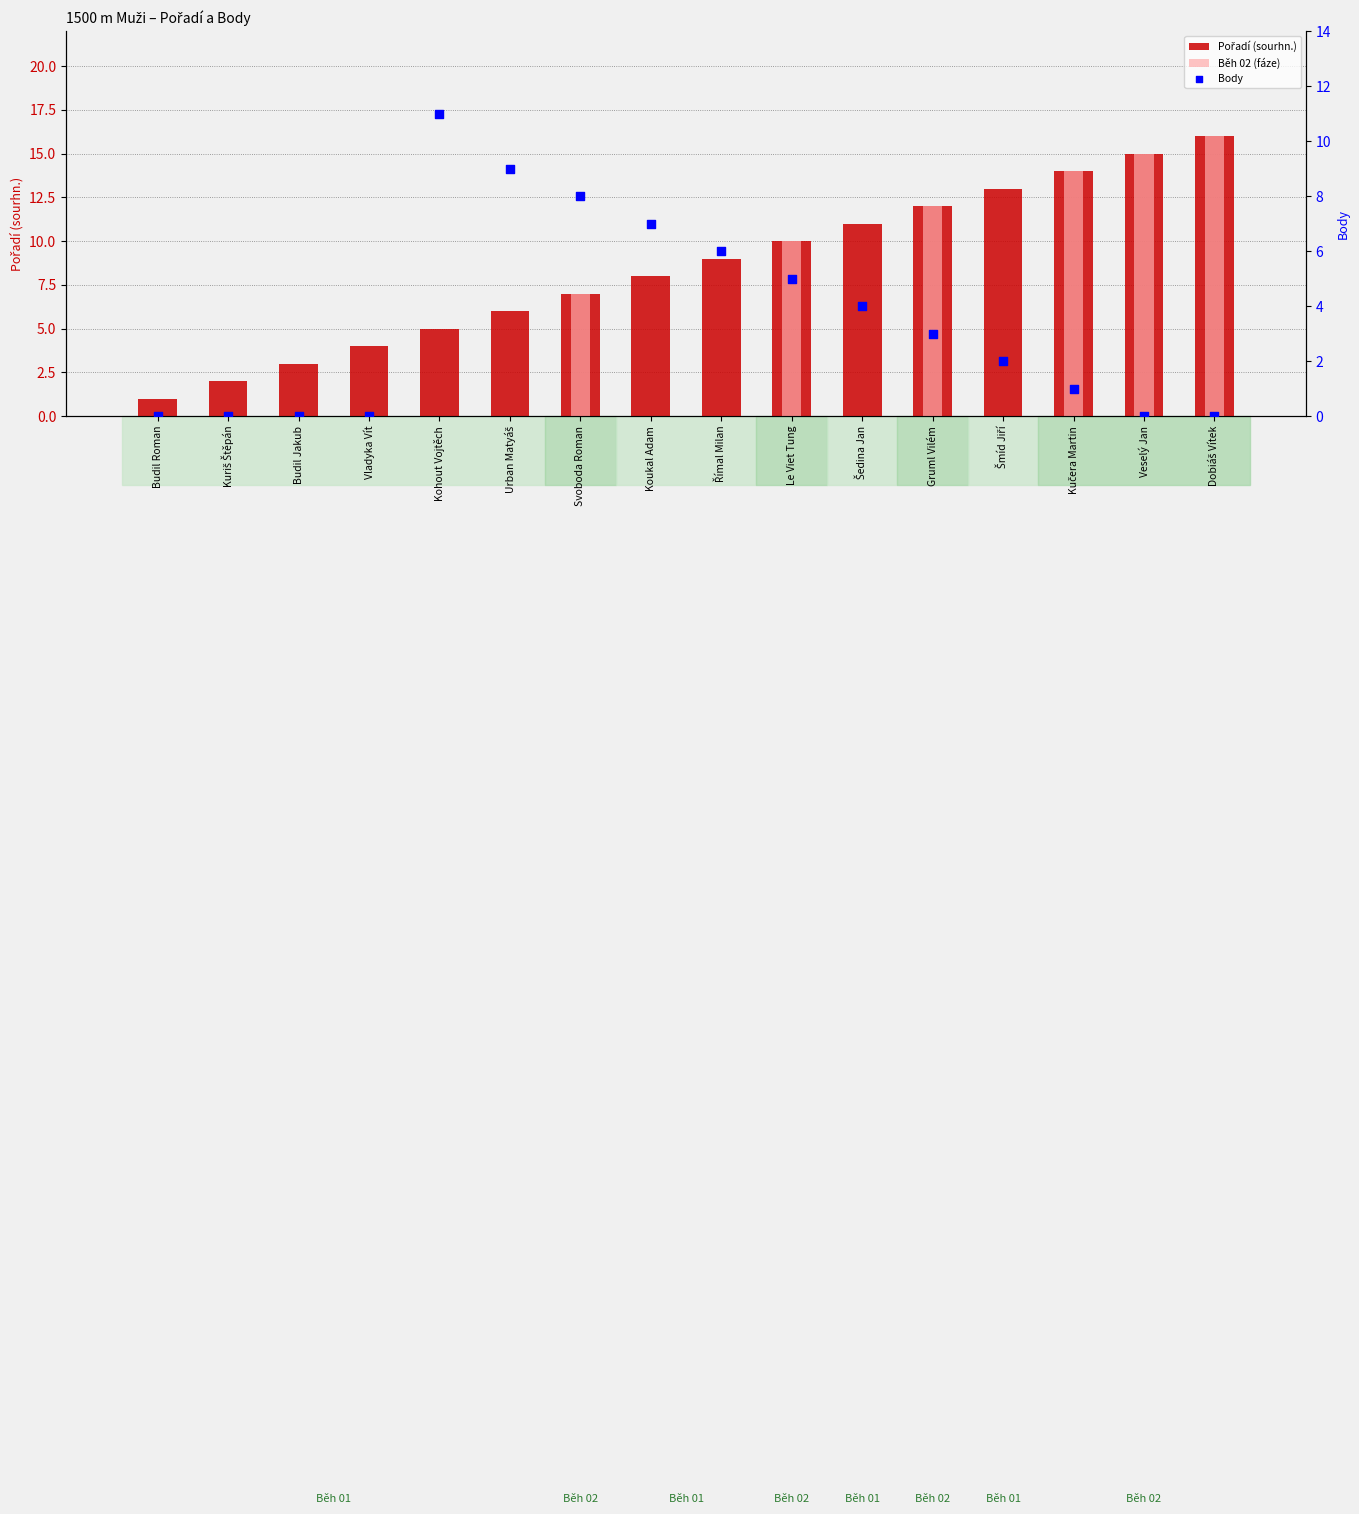

What is the total value across all series at Kuriš Štěpán?

2